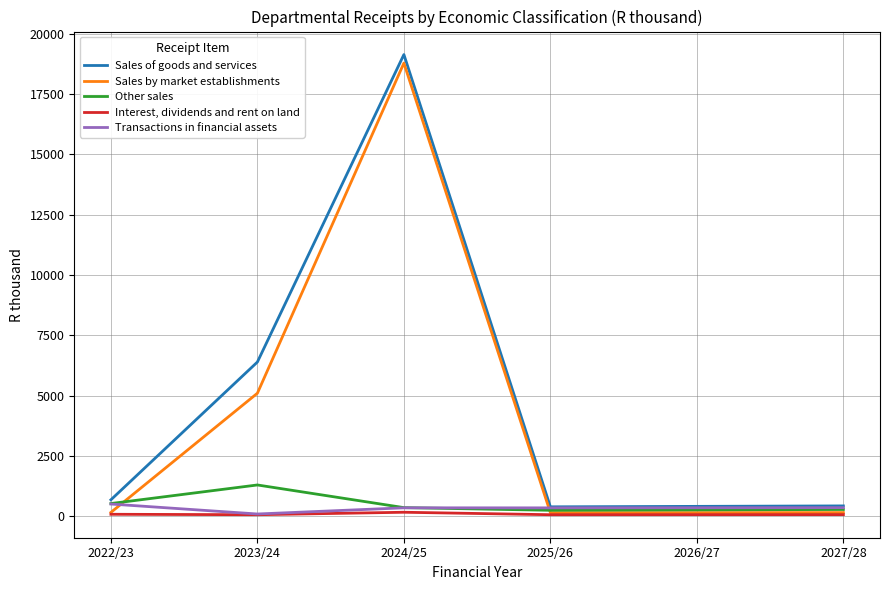

Which series has the largest range (max minus min)?

Sales of goods and services